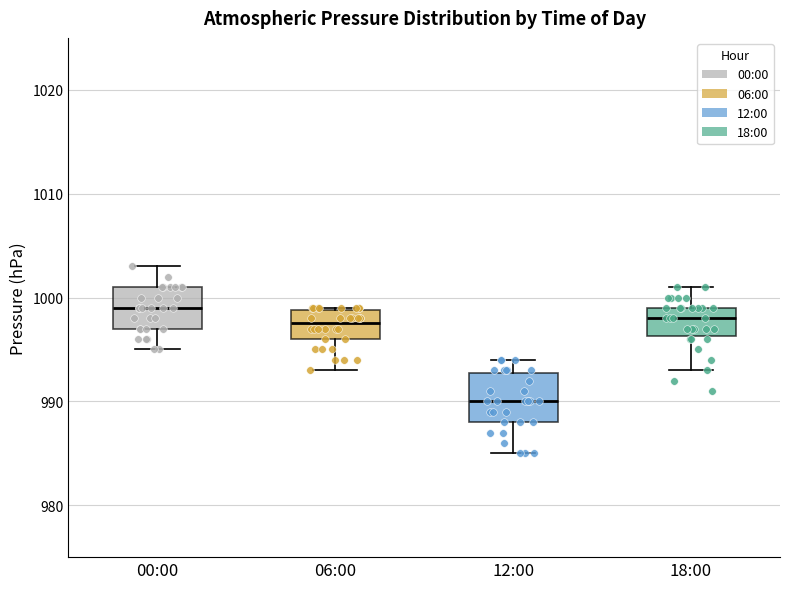

Which box's median line is the lowest?

12:00